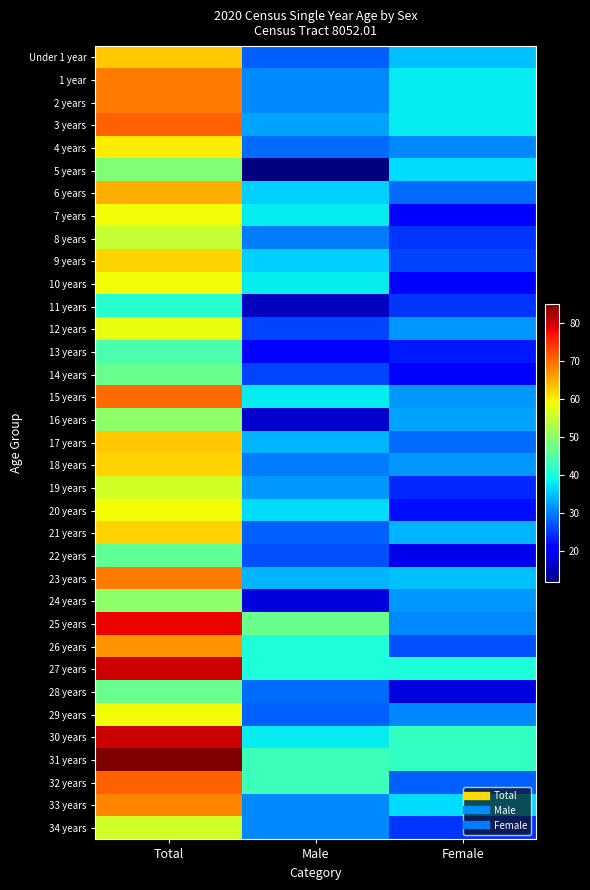

Rank the series by their maximum value, from highest to lowest.

31 years, 27 years, 30 years, 25 years, 3 years, 32 years, 15 years, 1 year, 2 years, 23 years, 33 years, 26 years, 6 years, Under 1 year, 17 years, 9 years, 18 years, 21 years, 4 years, 7 years, 10 years, 20 years, 29 years, 12 years, 19 years, 34 years, 8 years, 16 years, 24 years, 5 years, 14 years, 28 years, 22 years, 13 years, 11 years